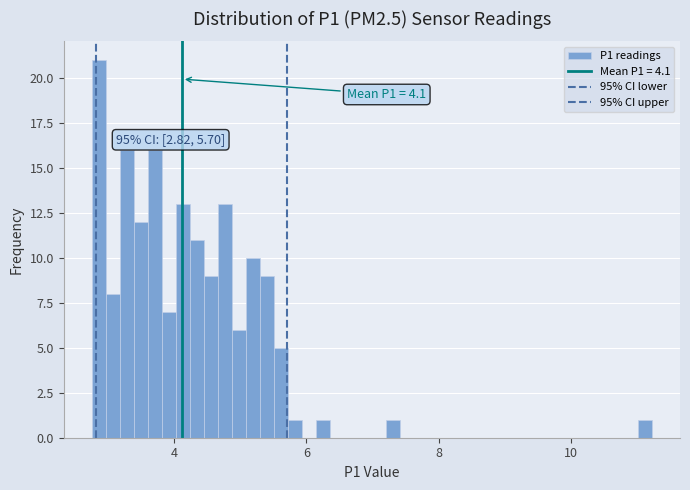

Around what value on the x-axis is the tallest bar? Give the approximate position of its centre, as read against the axis.

2.8